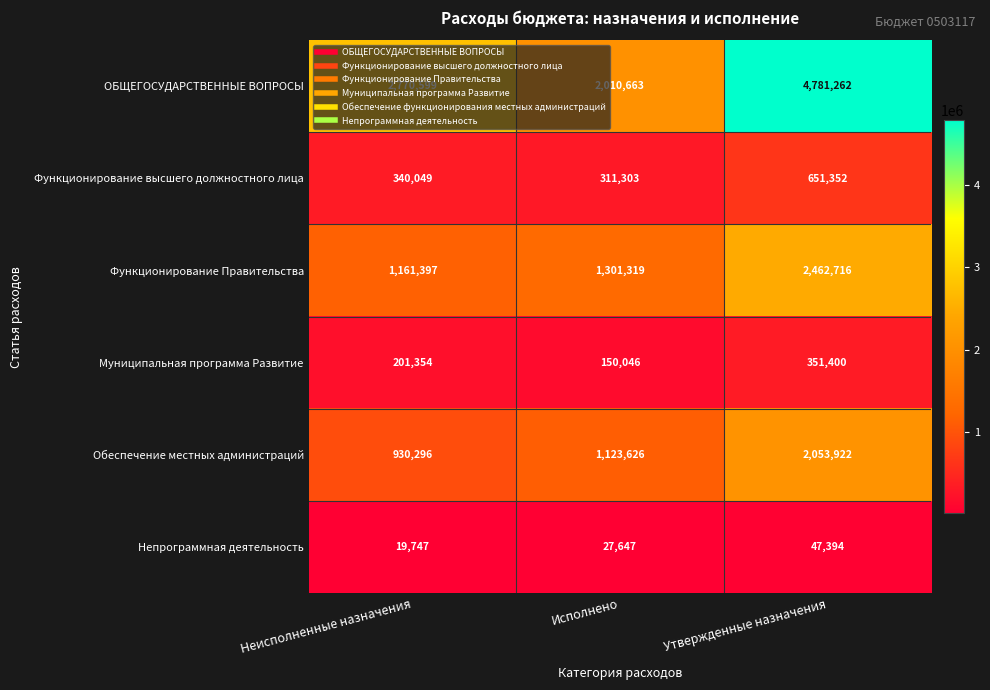

Which series has the widest spread of values?

ОБЩЕГОСУДАРСТВЕННЫЕ ВОПРОСЫ